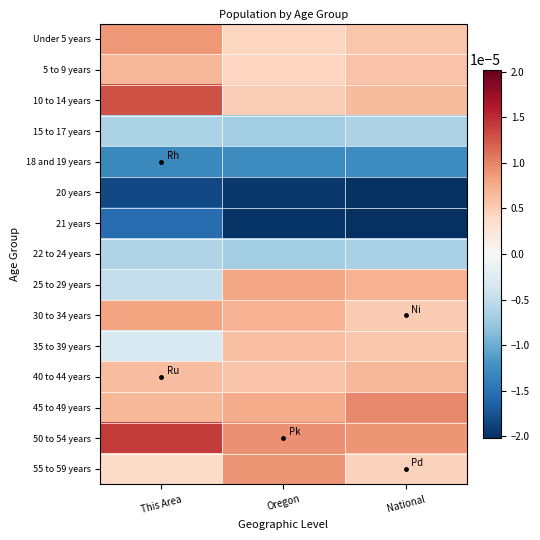

How many categories are shown in the chart?

3